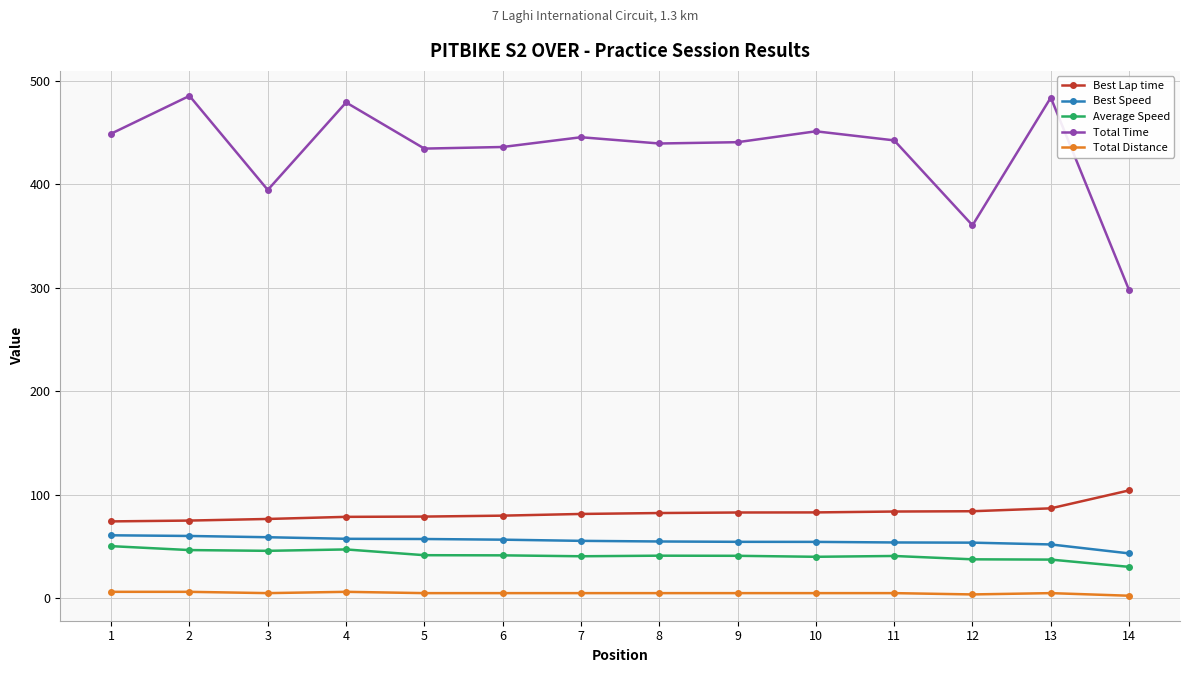

The Total Time series shows 98.5 at 13. True or false?

False